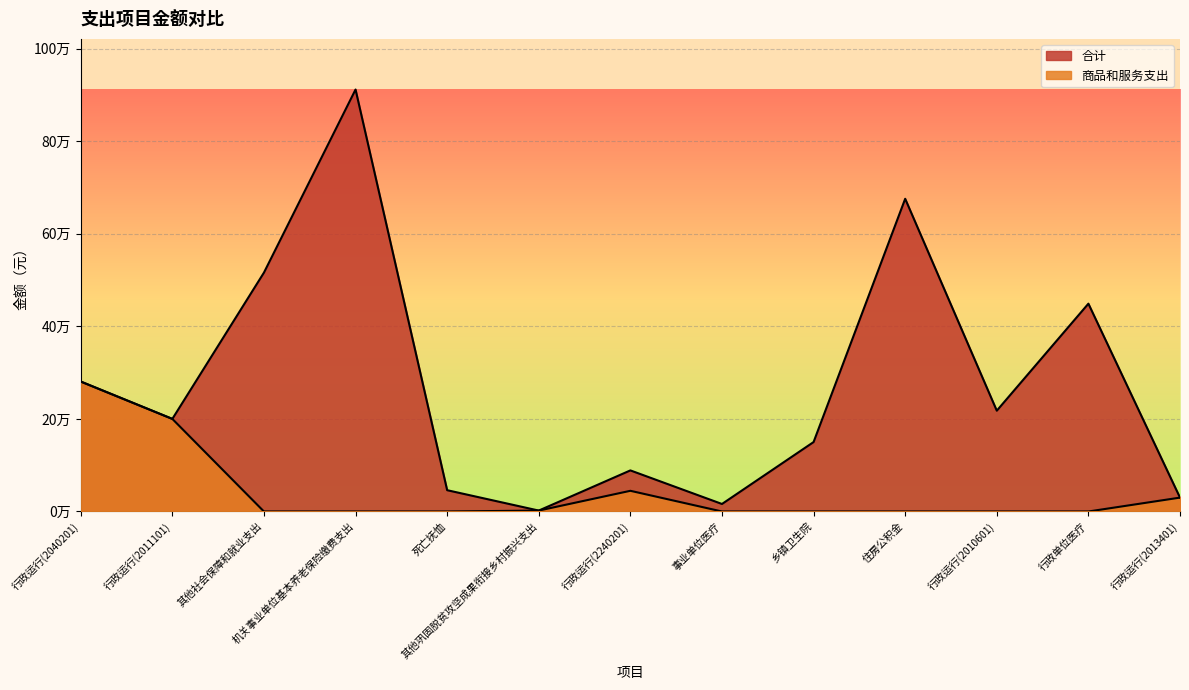

What is the difference between the 合计 values at 机关事业单位基本养老保险缴费支出 and 行政运行(2013401)?

881444.1